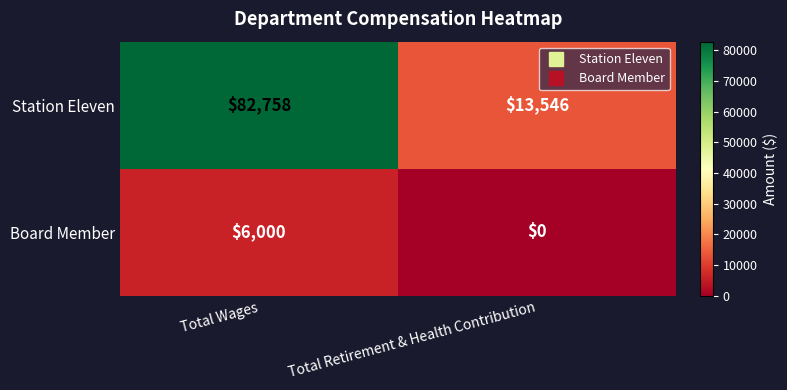

What is the sum of all Board Member values?

6000